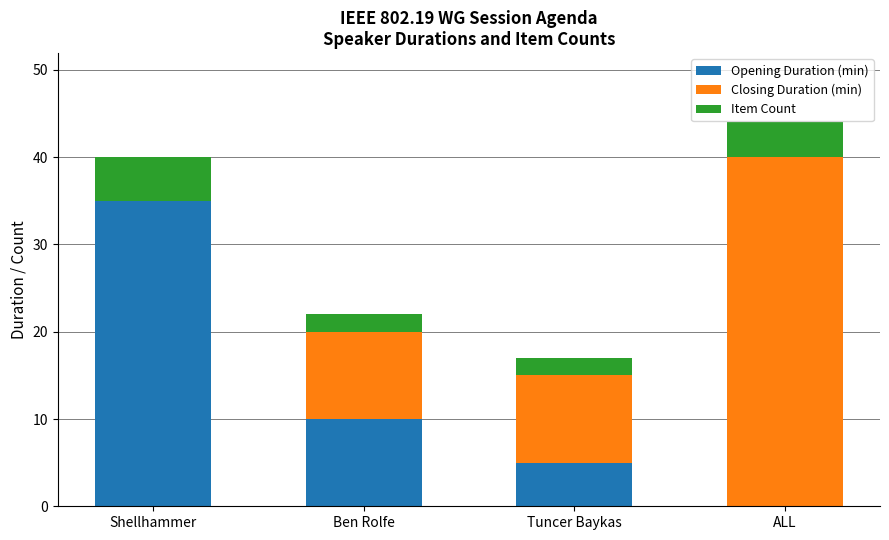

How many data points does each series have?

4